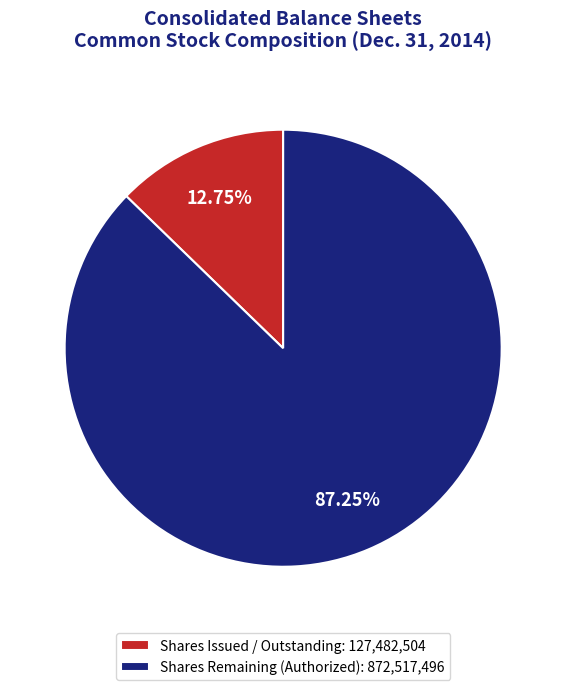

Between Shares Remaining (Authorized): 872,517,496 and Shares Issued / Outstanding: 127,482,504, which is larger?

Shares Remaining (Authorized): 872,517,496